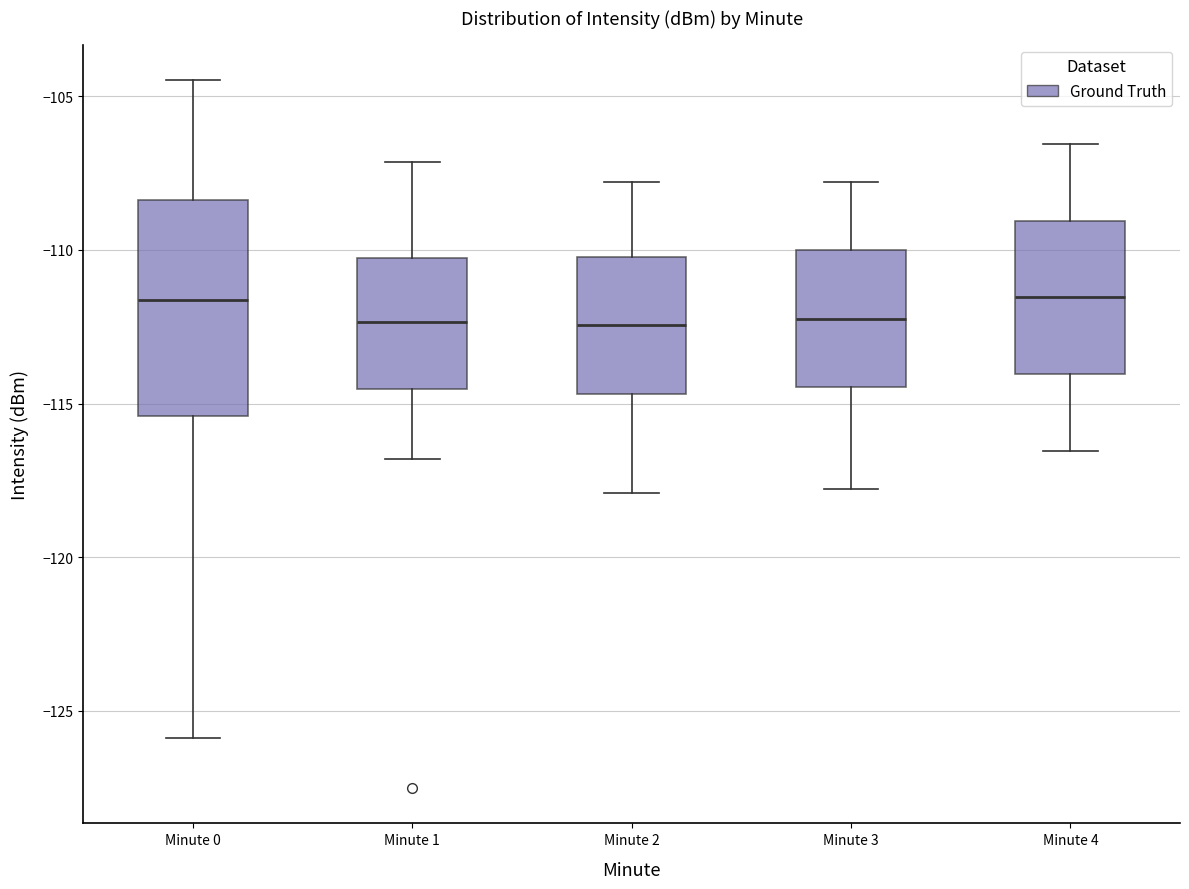

Comparing the boxes themselves (not the whiskers), which one is the tallest?

Minute 0